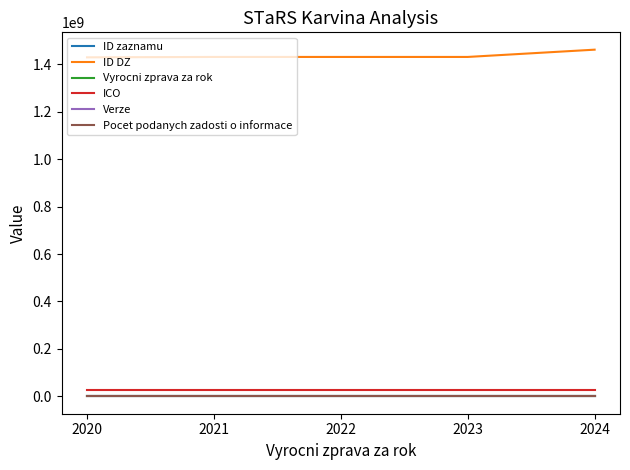

Is the value of Vyrocni zprava za rok at 2021 greater than the value of ICO at 2020?

No